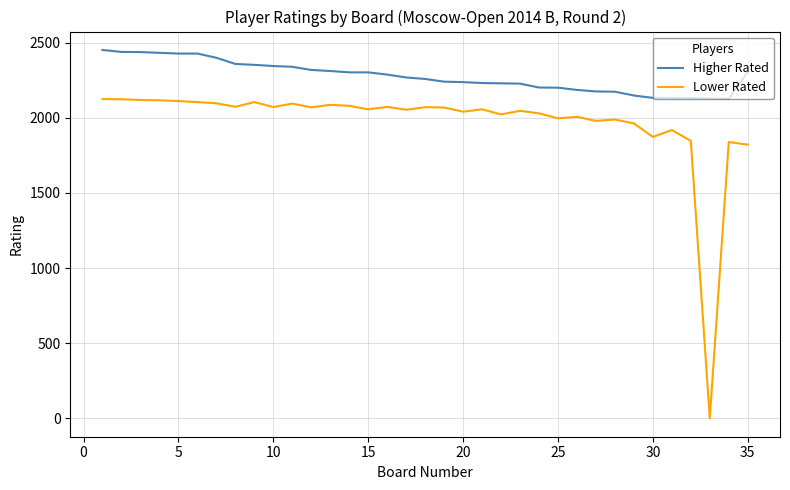

Does the chart display data point markers on the line(s)?

No